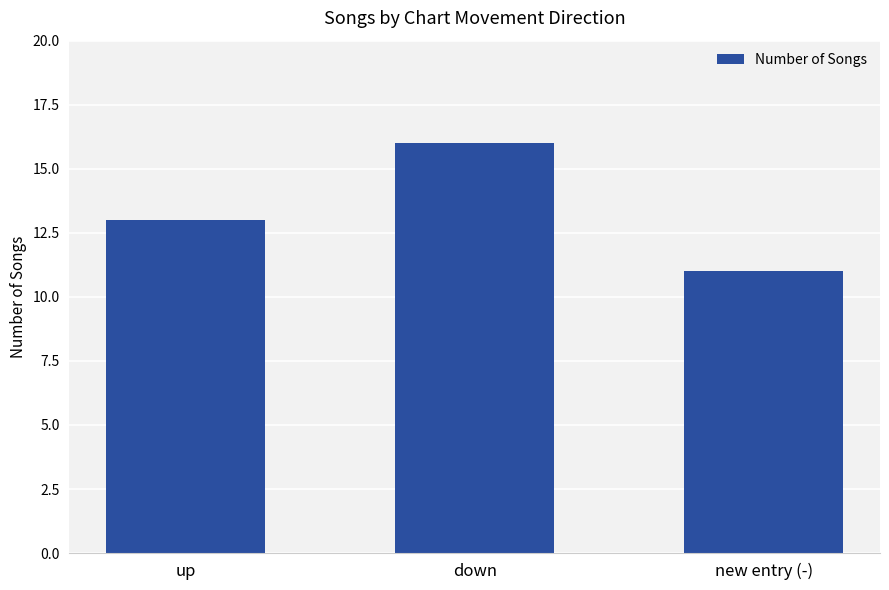

Reading left to right, transcribe all the data shown in this chart.

13	16	11